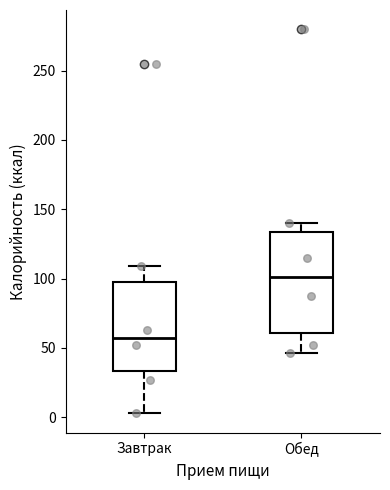

Which box has the lowest median line?

Завтрак